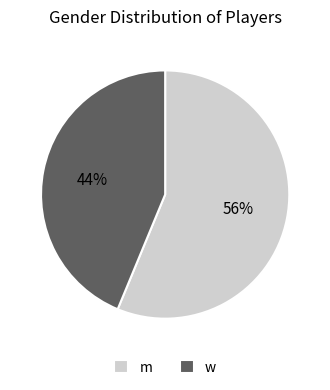

Which slice is the smallest?

w